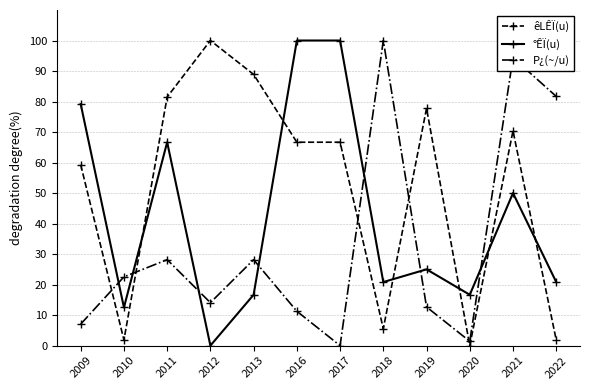

Is the value of °ÊÏ(u) at 2019 greater than the value of êLÊÏ(u) at 2018?

Yes